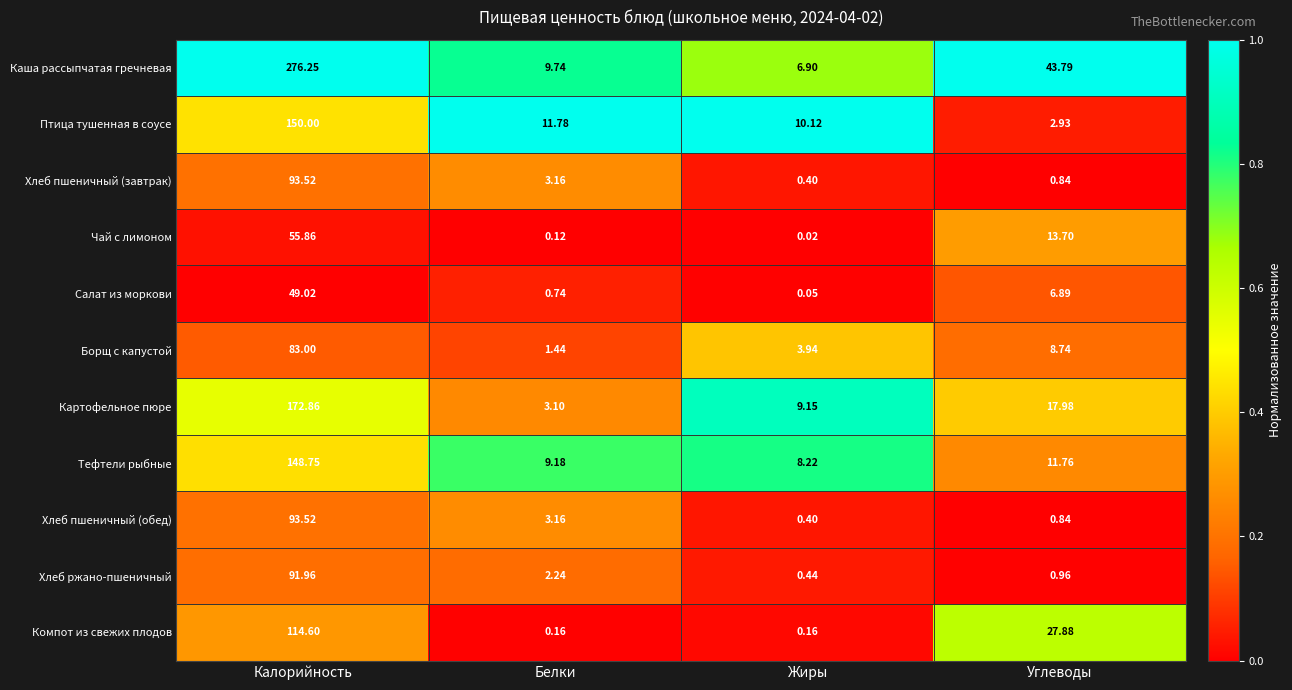

Which series changed the most between Белки and Жиры?

Картофельное пюре